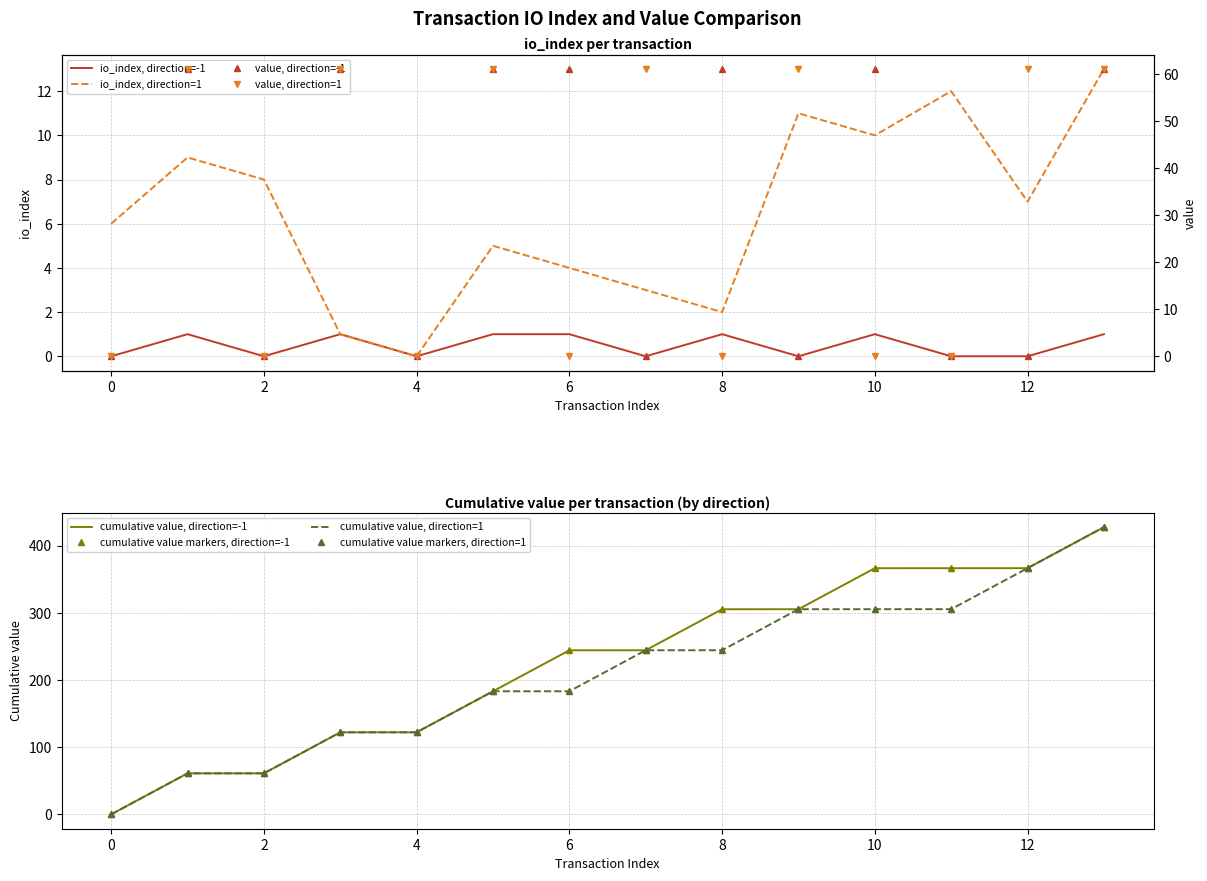

What is the spread (max minus min) of values at 10?

61.0